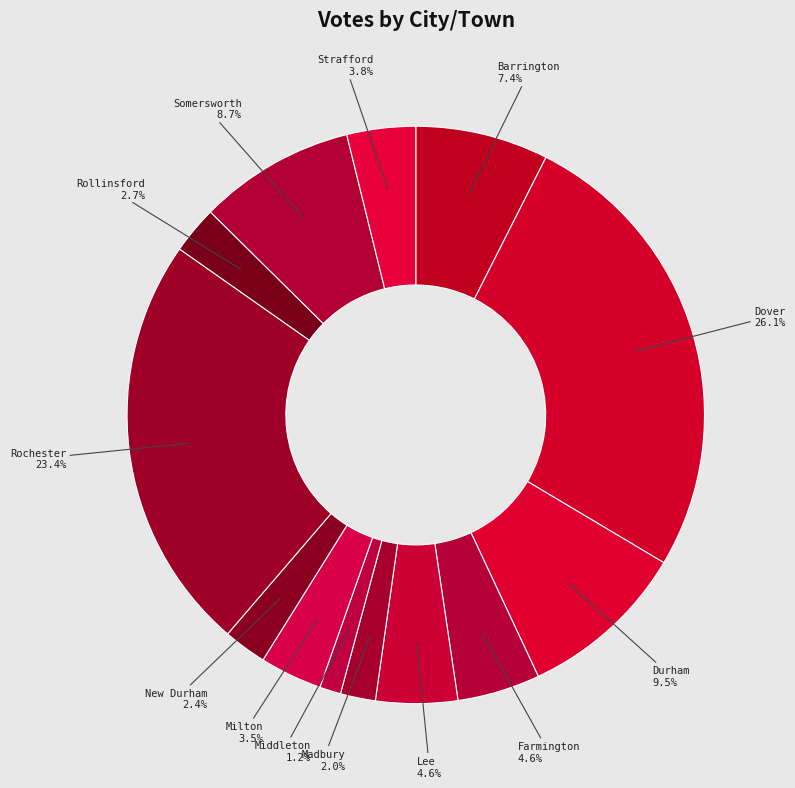

Is there any slice that represents more than half of the pie?

No